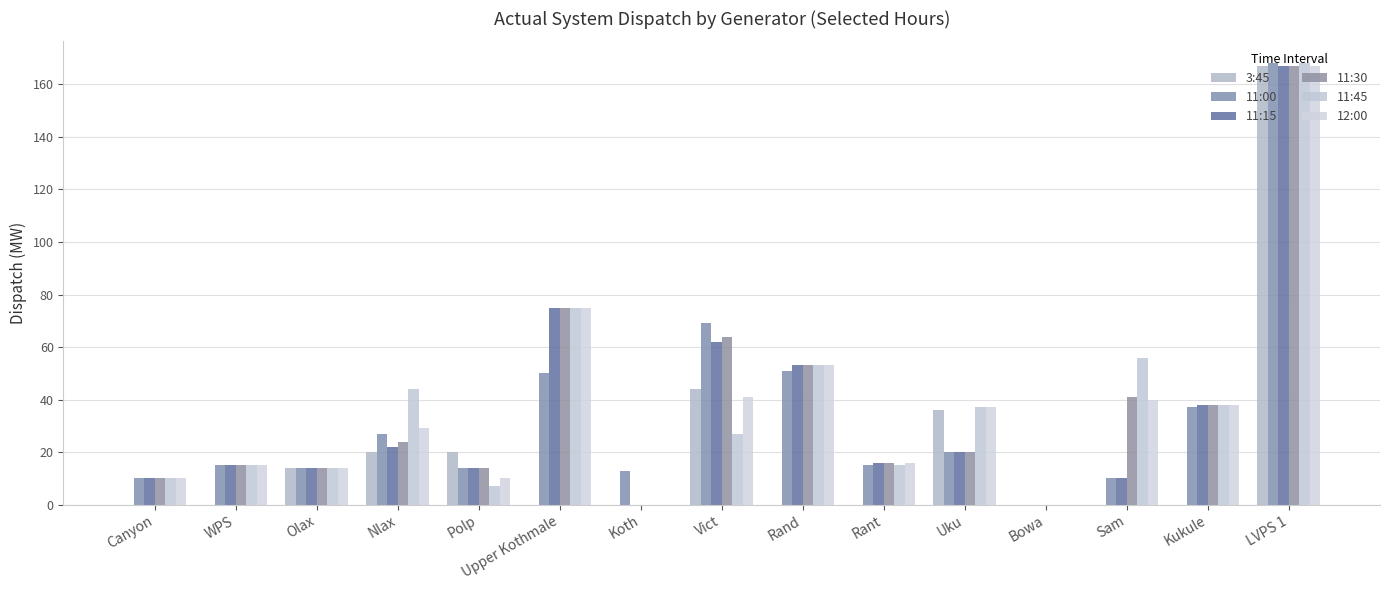

Reading left to right, transcribe all the data shown in this chart.

3:45: Canyon=0	WPS=0	Olax=14	Nlax=20	Polp=20	Upper Kothmale=0	Koth=0	Vict=44	Rand=0	Rant=0	Uku=36	Bowa=0	Sam=0	Kukule=0	LVPS 1=167
11:00: Canyon=10	WPS=15	Olax=14	Nlax=27	Polp=14	Upper Kothmale=50	Koth=13	Vict=69	Rand=51	Rant=15	Uku=20	Bowa=0	Sam=10	Kukule=37	LVPS 1=168
11:15: Canyon=10	WPS=15	Olax=14	Nlax=22	Polp=14	Upper Kothmale=75	Koth=0	Vict=62	Rand=53	Rant=16	Uku=20	Bowa=0	Sam=10	Kukule=38	LVPS 1=167
11:30: Canyon=10	WPS=15	Olax=14	Nlax=24	Polp=14	Upper Kothmale=75	Koth=0	Vict=64	Rand=53	Rant=16	Uku=20	Bowa=0	Sam=41	Kukule=38	LVPS 1=167
11:45: Canyon=10	WPS=15	Olax=14	Nlax=44	Polp=7	Upper Kothmale=75	Koth=0	Vict=27	Rand=53	Rant=15	Uku=37	Bowa=0	Sam=56	Kukule=38	LVPS 1=168
12:00: Canyon=10	WPS=15	Olax=14	Nlax=29	Polp=10	Upper Kothmale=75	Koth=0	Vict=41	Rand=53	Rant=16	Uku=37	Bowa=0	Sam=40	Kukule=38	LVPS 1=167